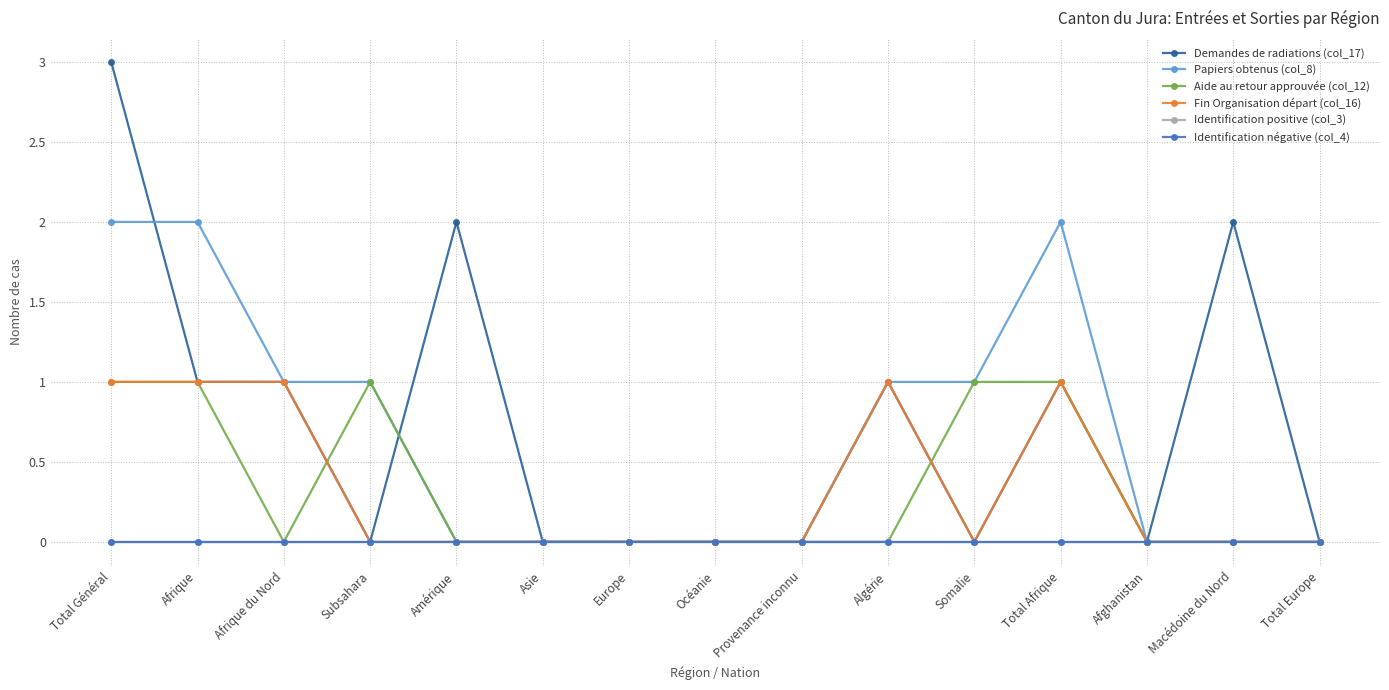

Is this an area chart (filled region under the line)?

No